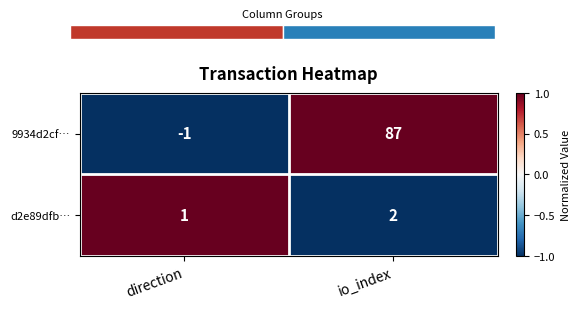

The value of d2e89dfb… at direction is 2. True or false?

False